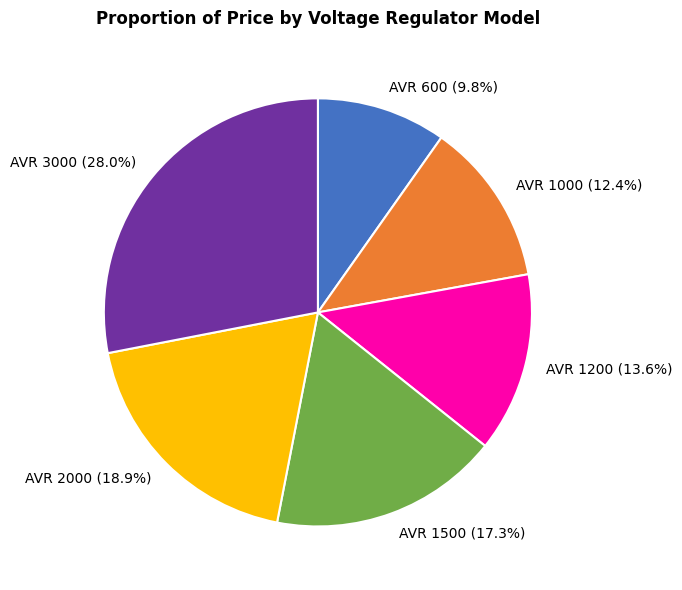

Is there a majority slice in this chart?

No